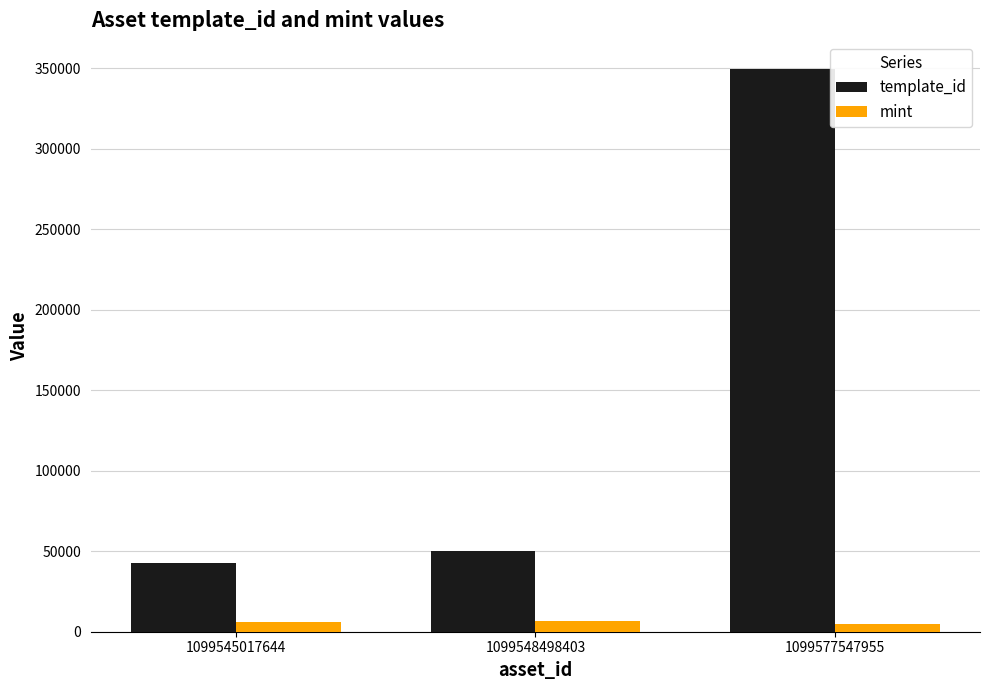

Which series has the widest spread of values?

template_id